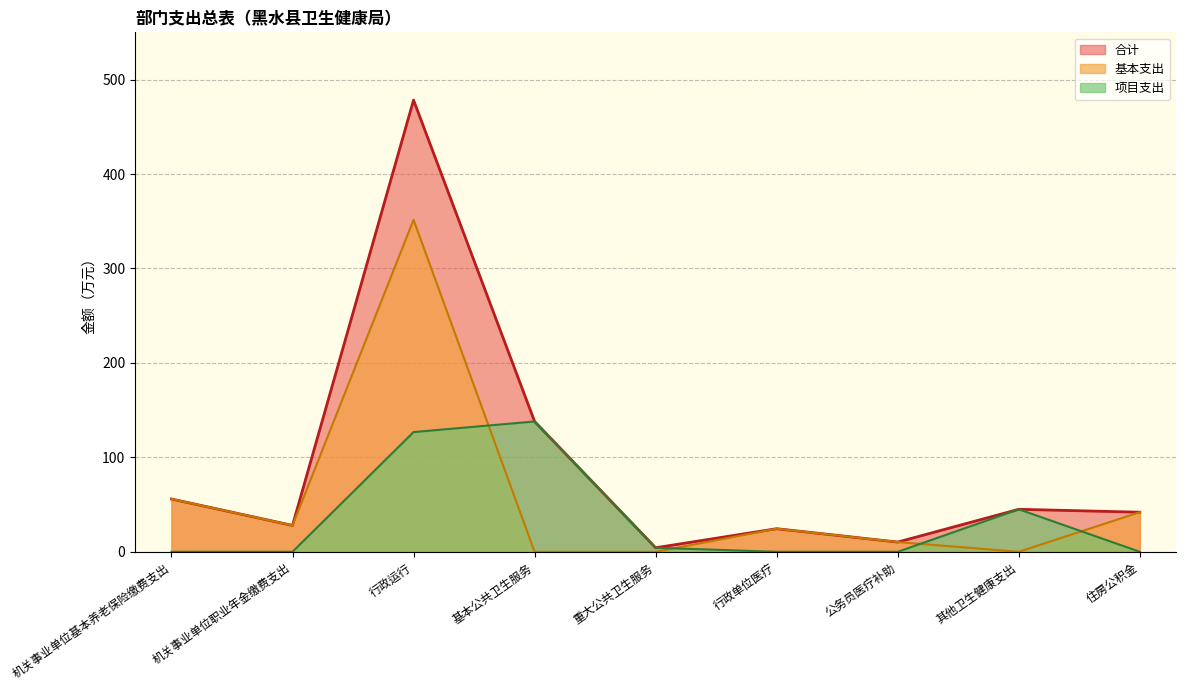

What value does the 合计 series have at 其他卫生健康支出?

45.0